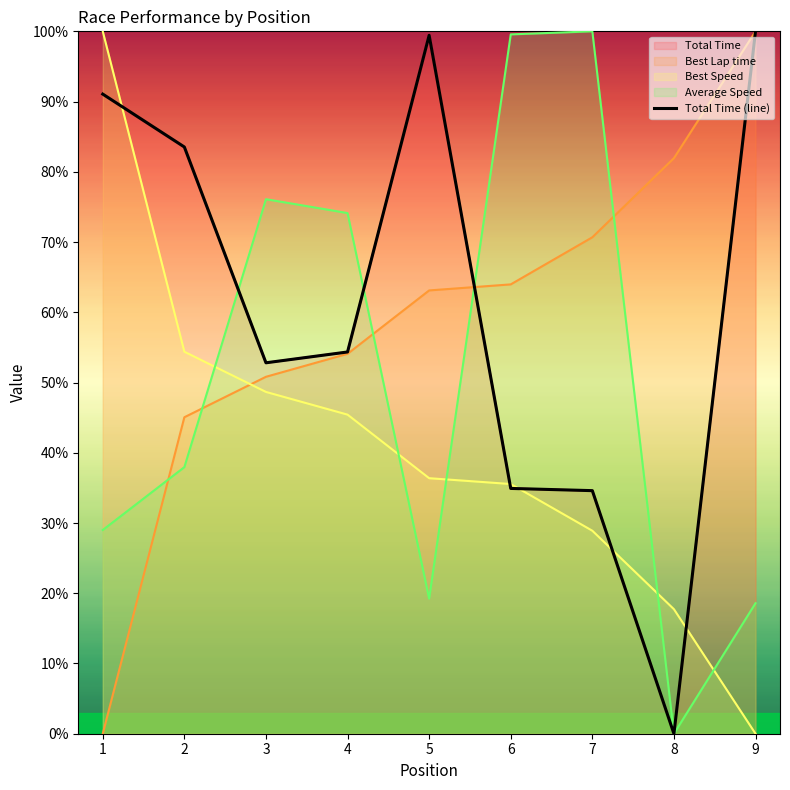

Does the chart have visible grid lines?

No